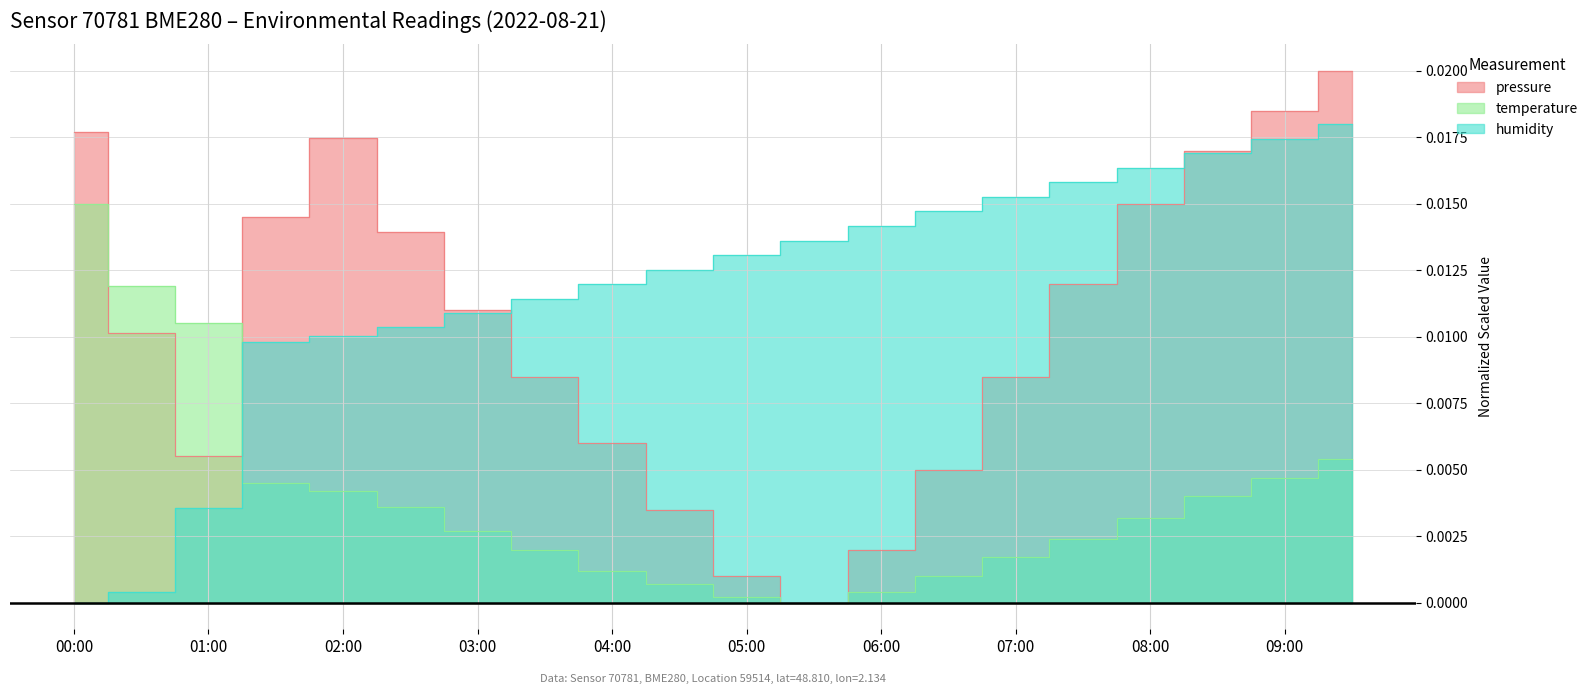

Is it true that temperature equals 0.0 at 03:30?

False